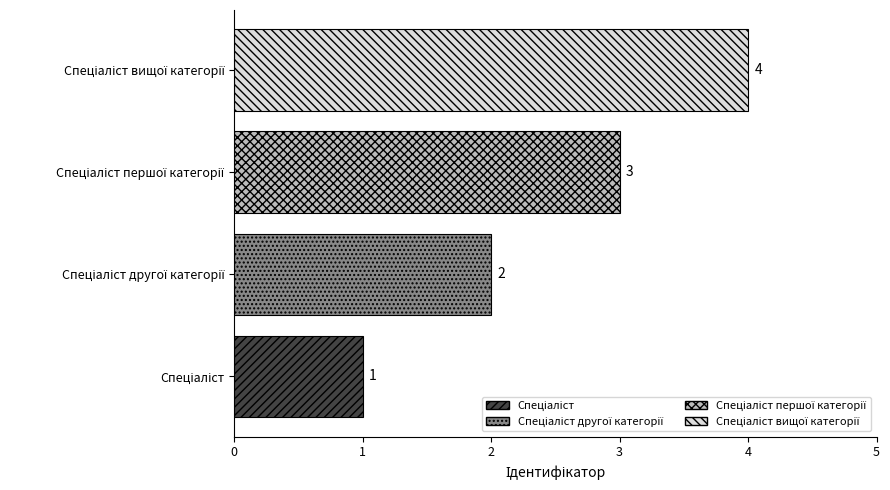

How many values are between 2 and 4?

3